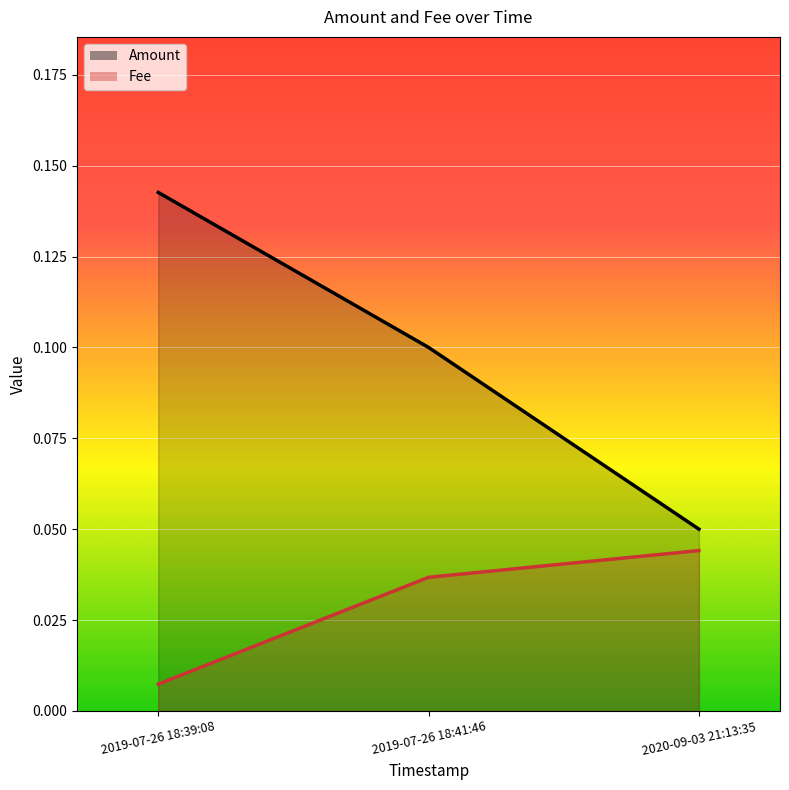

Which series changed the most between 2019-07-26 18:39:08 and 2019-07-26 18:41:46?

Amount